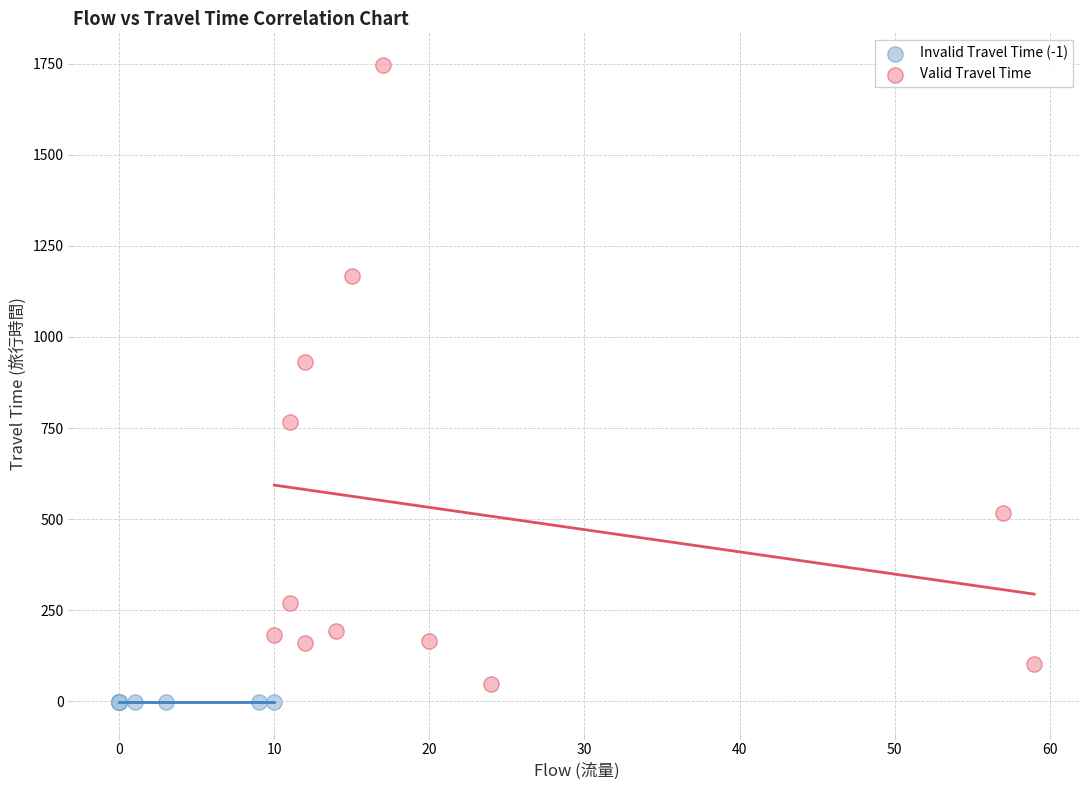

Which series contains the highest Y value?

Valid Travel Time